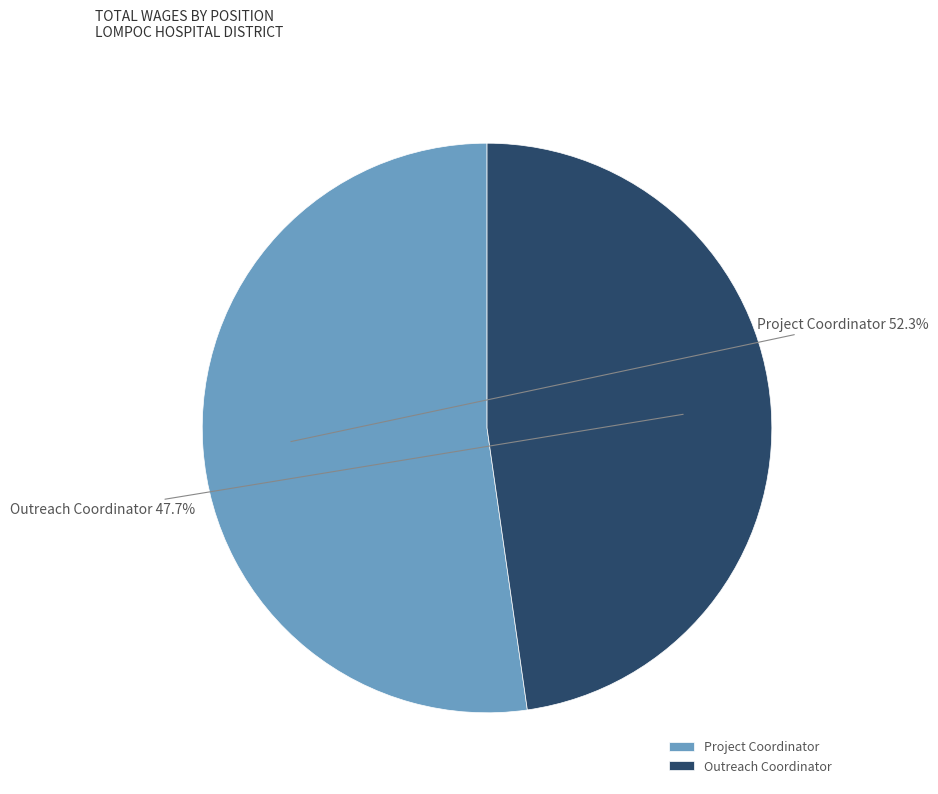

Combined, do Project Coordinator and Outreach Coordinator account for over 50%?

Yes